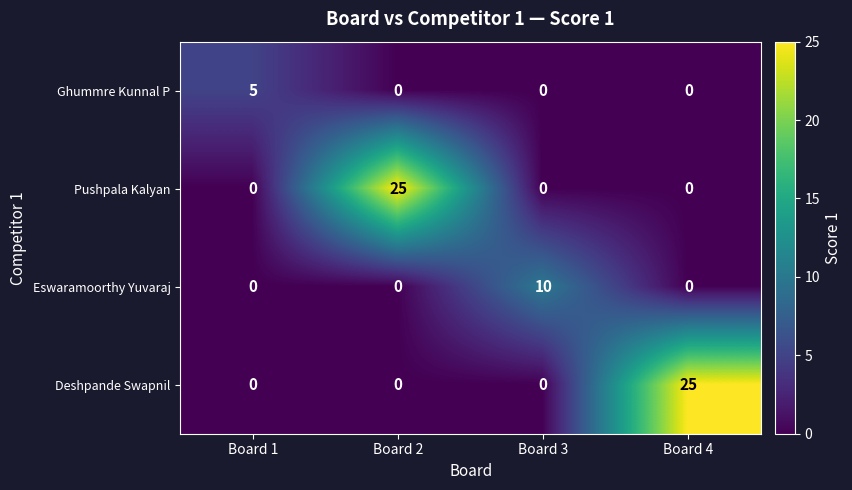

Which series changed the most between Board 1 and Board 2?

Pushpala Kalyan